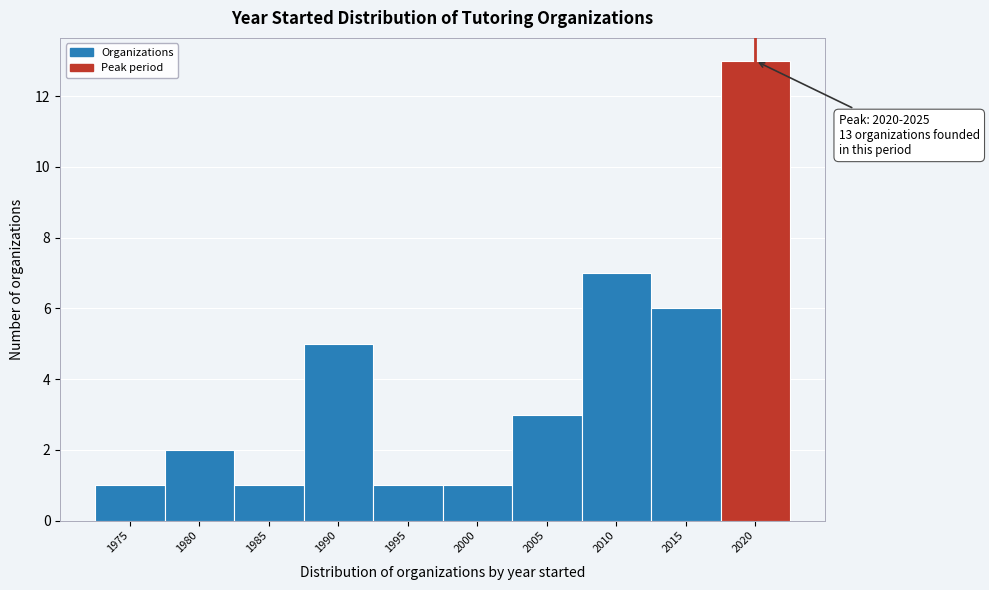

Reading left to right, extract all data points from this chart.

1975=1	1980=2	1985=1	1990=5	1995=1	2000=1	2005=3	2010=7	2015=6	2020=13